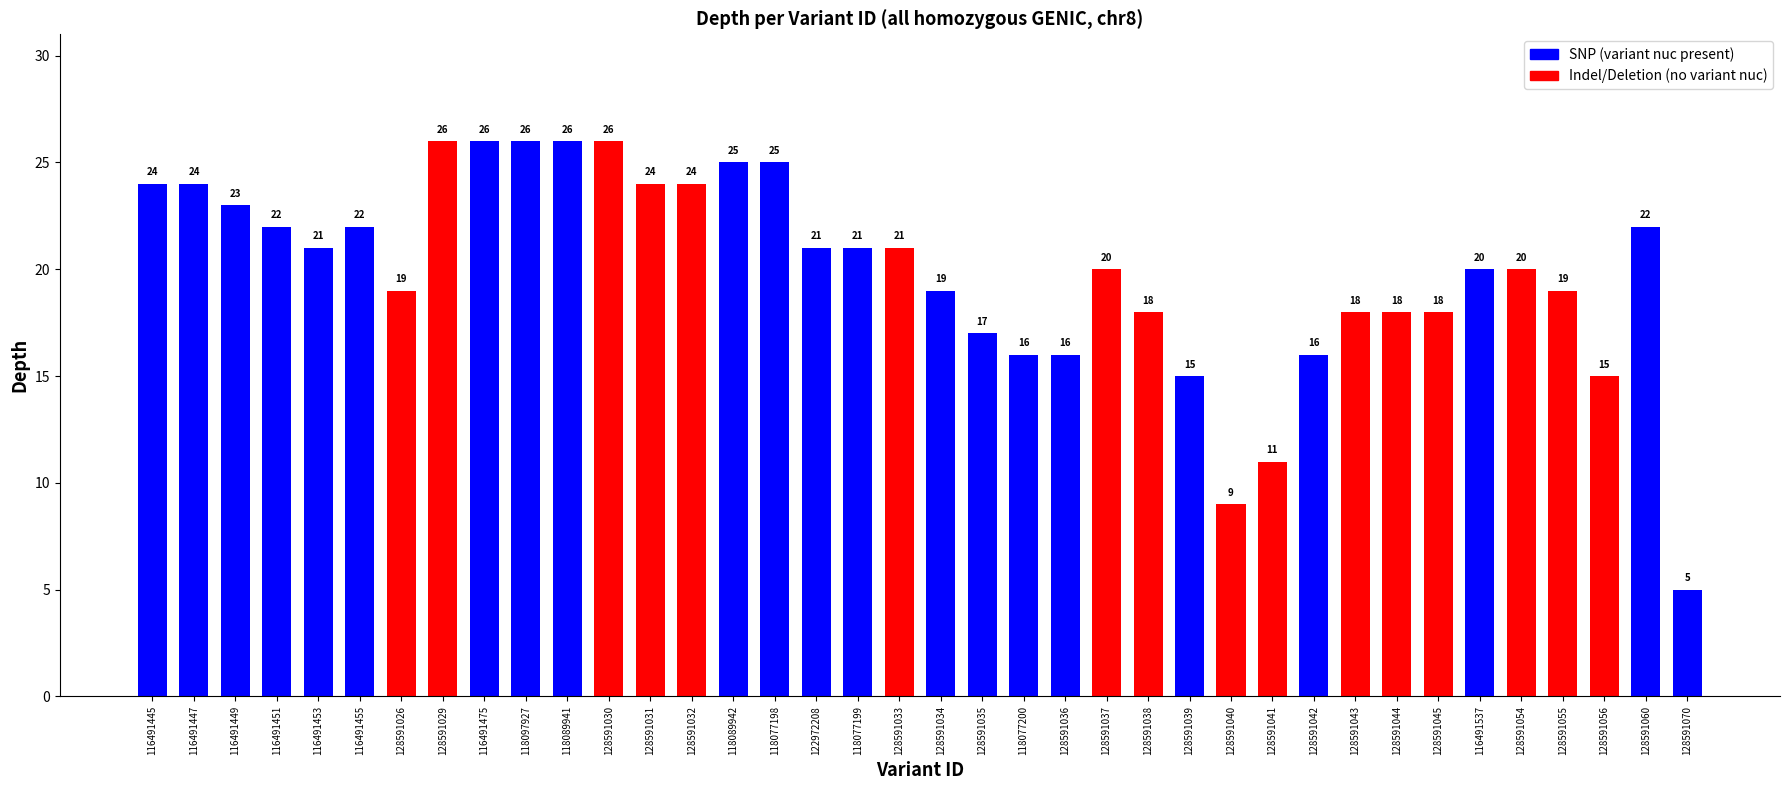

What is the minimum value shown in the chart?

5